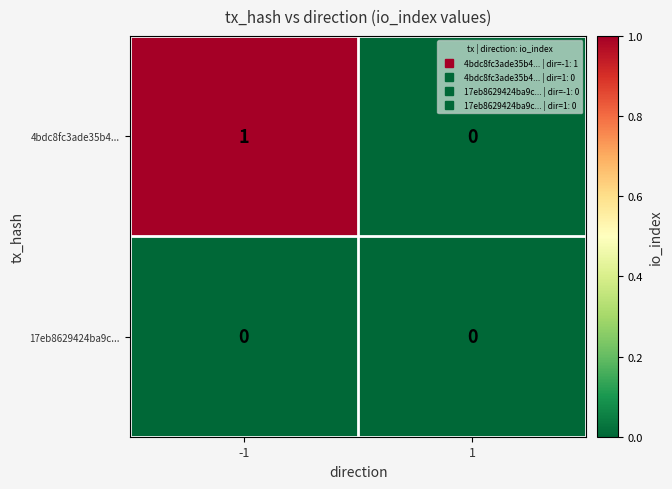

Rank the series by their average value, from highest to lowest.

4bdc8fc3ade35b4..., 17eb8629424ba9c...